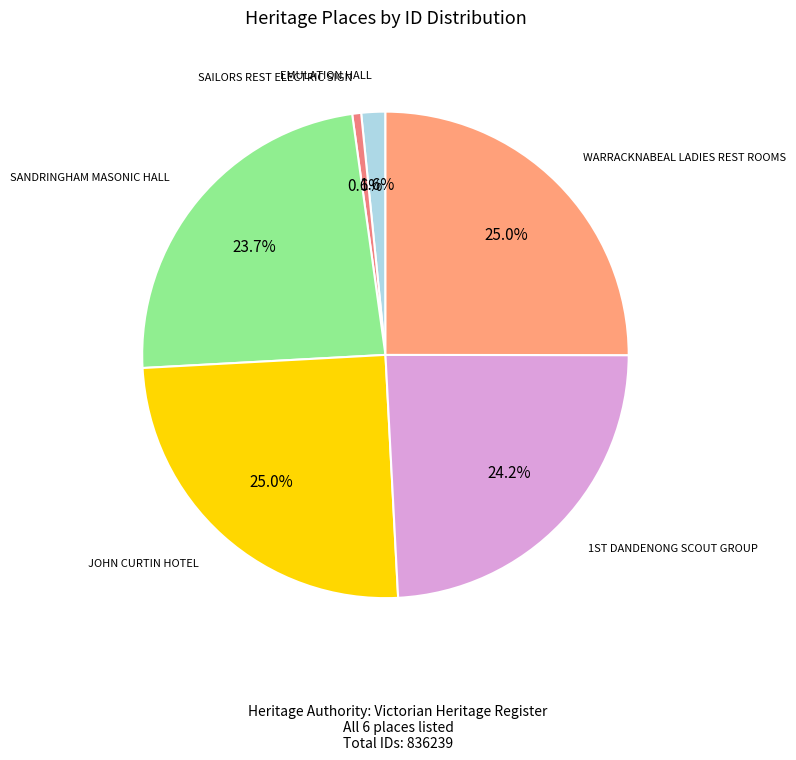

To the nearest percent, what is the average slice percentage?

17%